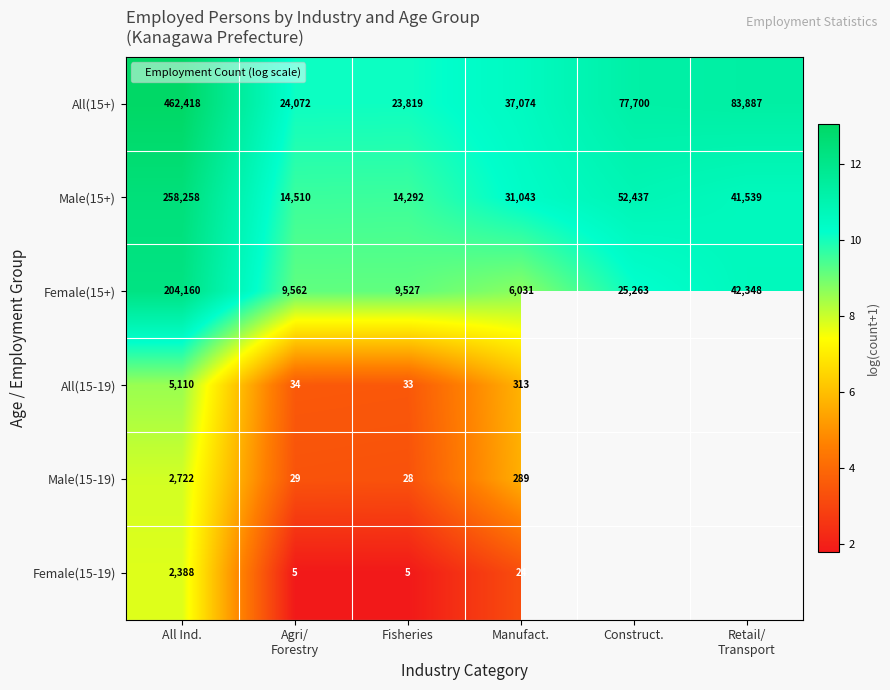

Is it true that Male(15+) equals 6.0 at Manufact.?

False